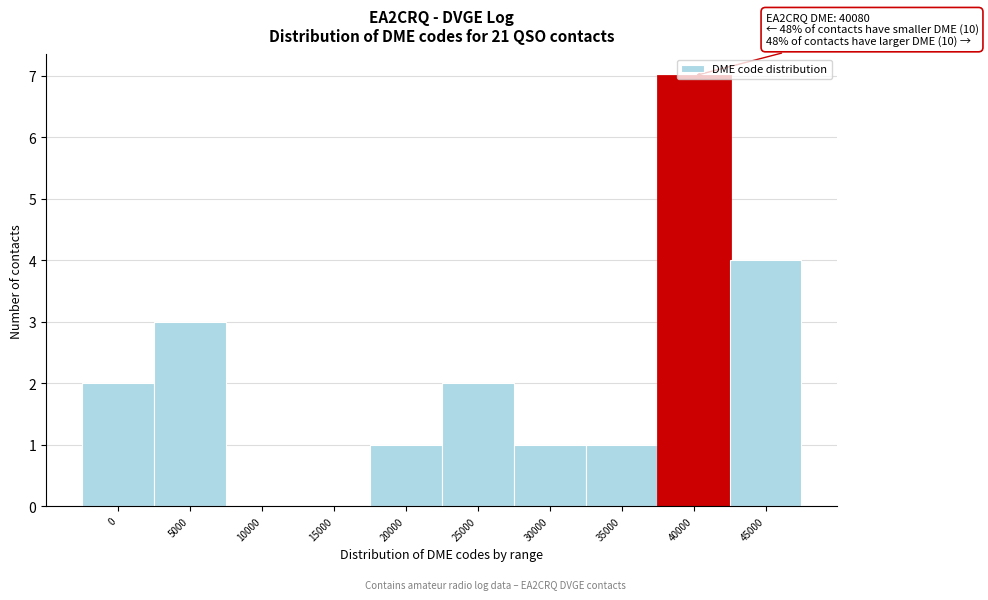

Which category has the highest value across all series?

40000